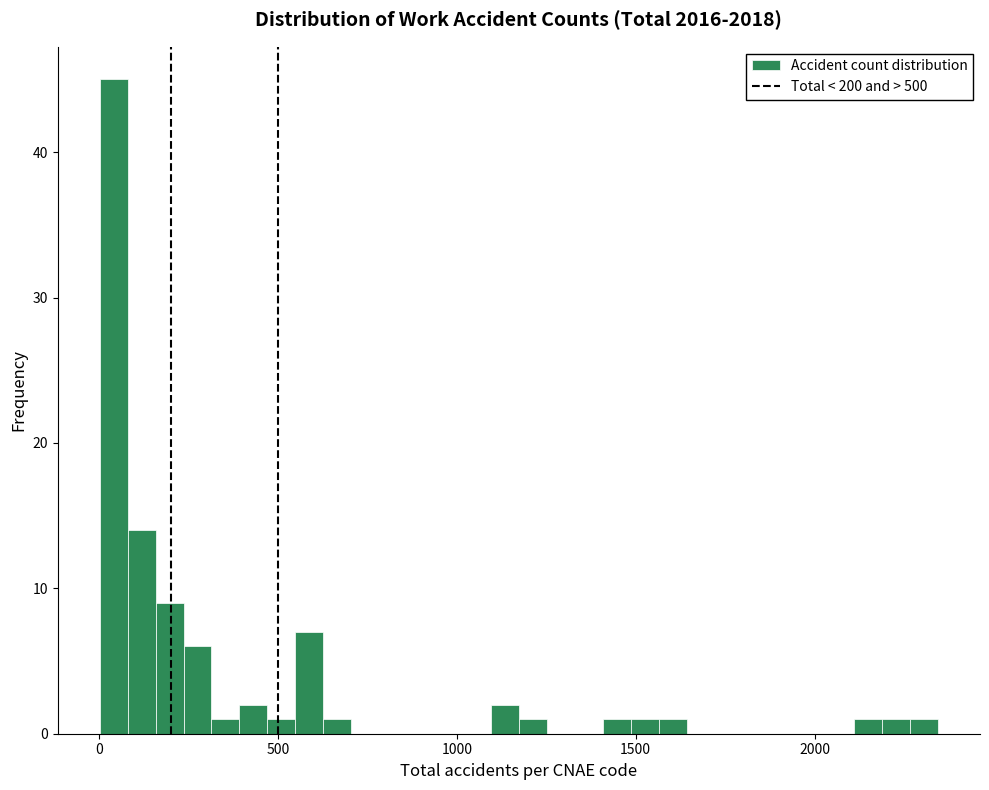

Around what value on the x-axis is the tallest bar? Give the approximate position of its centre, as read against the axis.

50